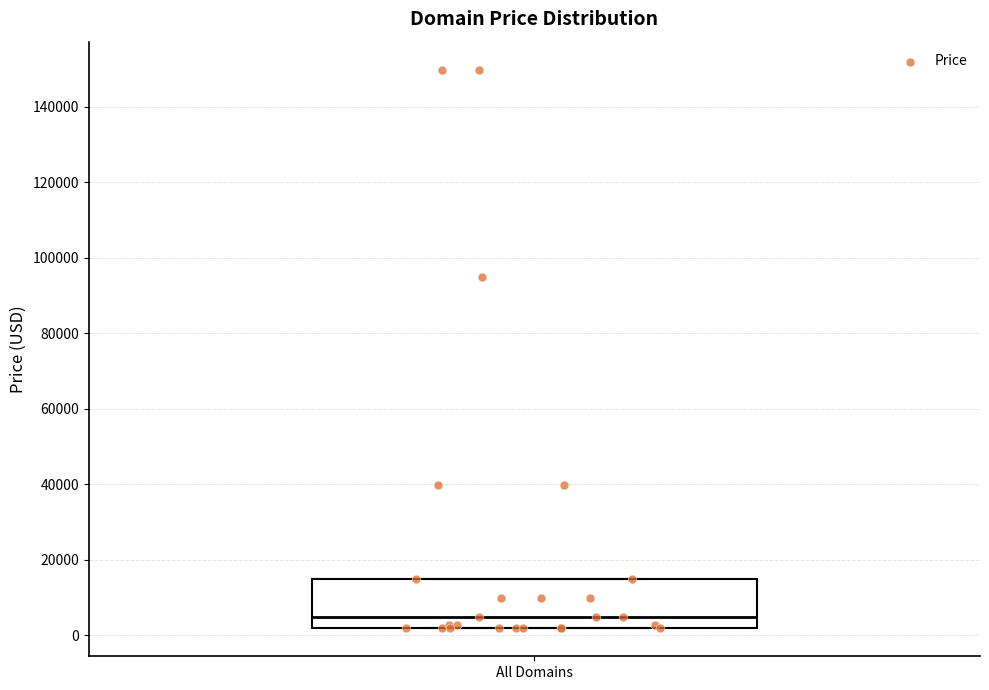

Transcribe this box plot: give where the median line is, the range the box spans, and where the two whiskers end, as read against the y-axis. The values are not printed on the chart, so give them approximately, as read against the axis.

median 4000, box 2000 to 14000, whiskers 2000 to 14000